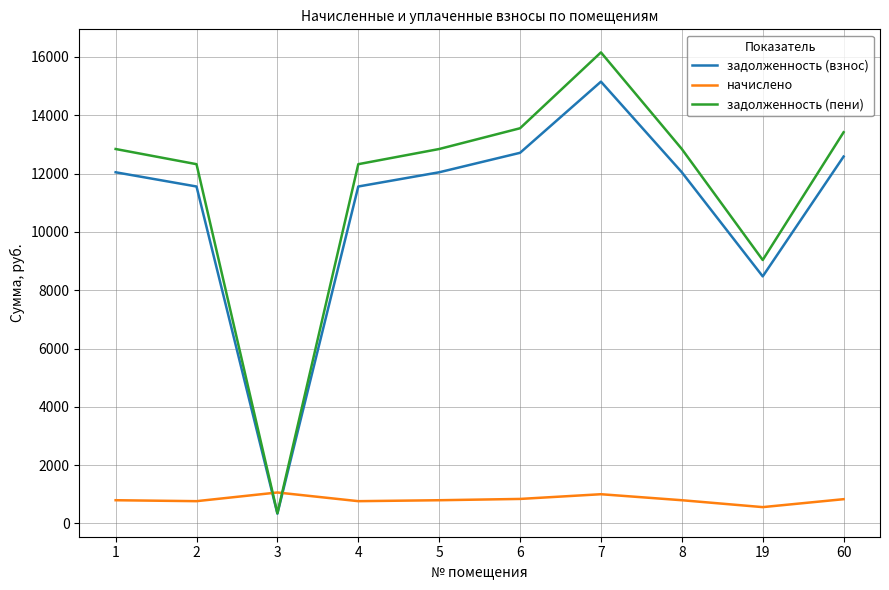

What is the total value across all series at 2?

24642.9